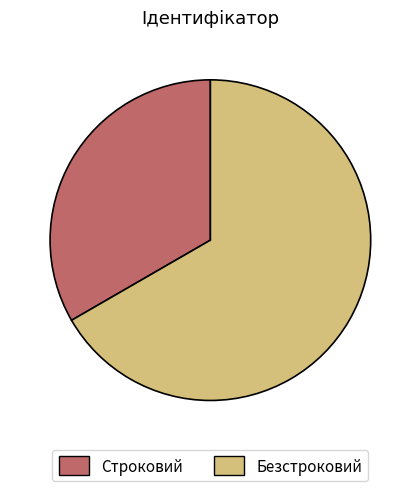

Approximately how many times larger is the value at Строковий compared to Безстроковий?

0.5